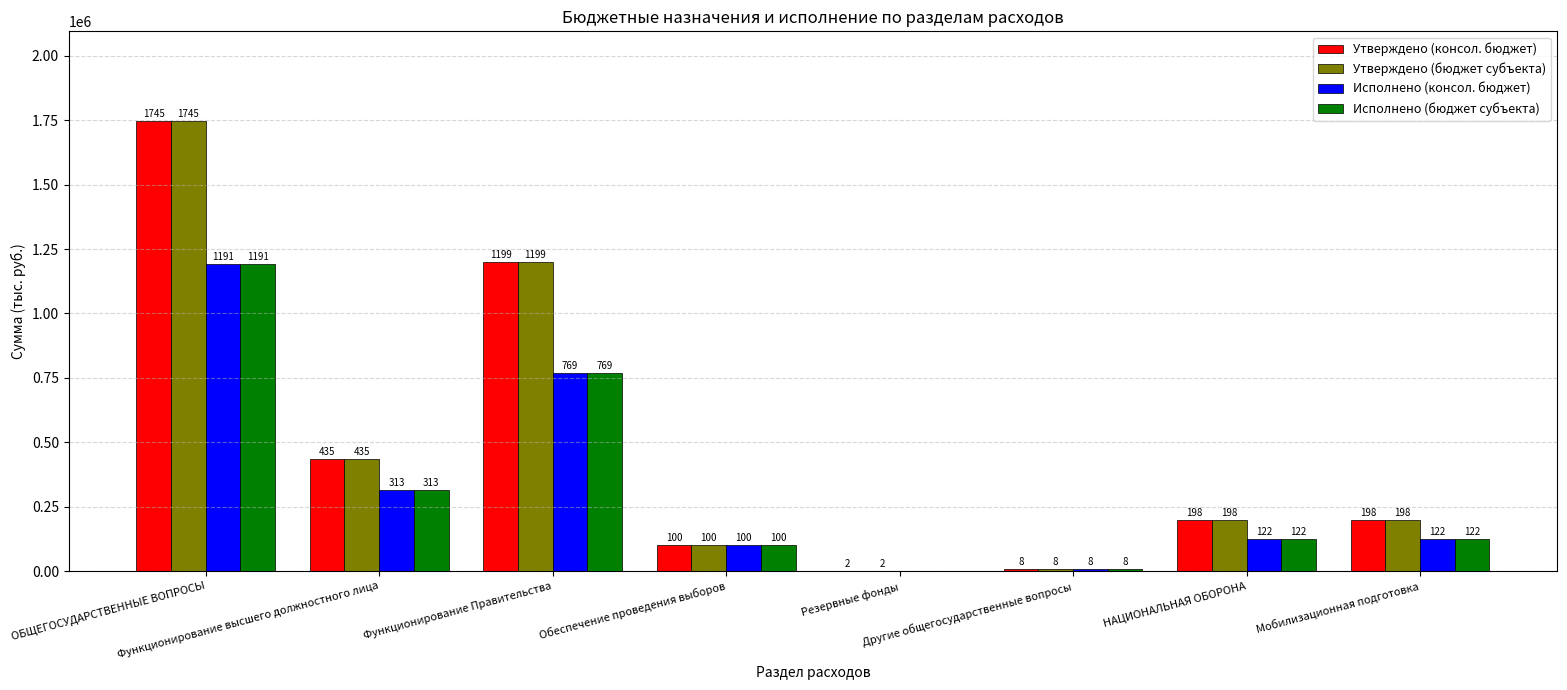

What are all the series names shown in the legend?

Утверждено (консол. бюджет), Утверждено (бюджет субъекта), Исполнено (консол. бюджет), Исполнено (бюджет субъекта)